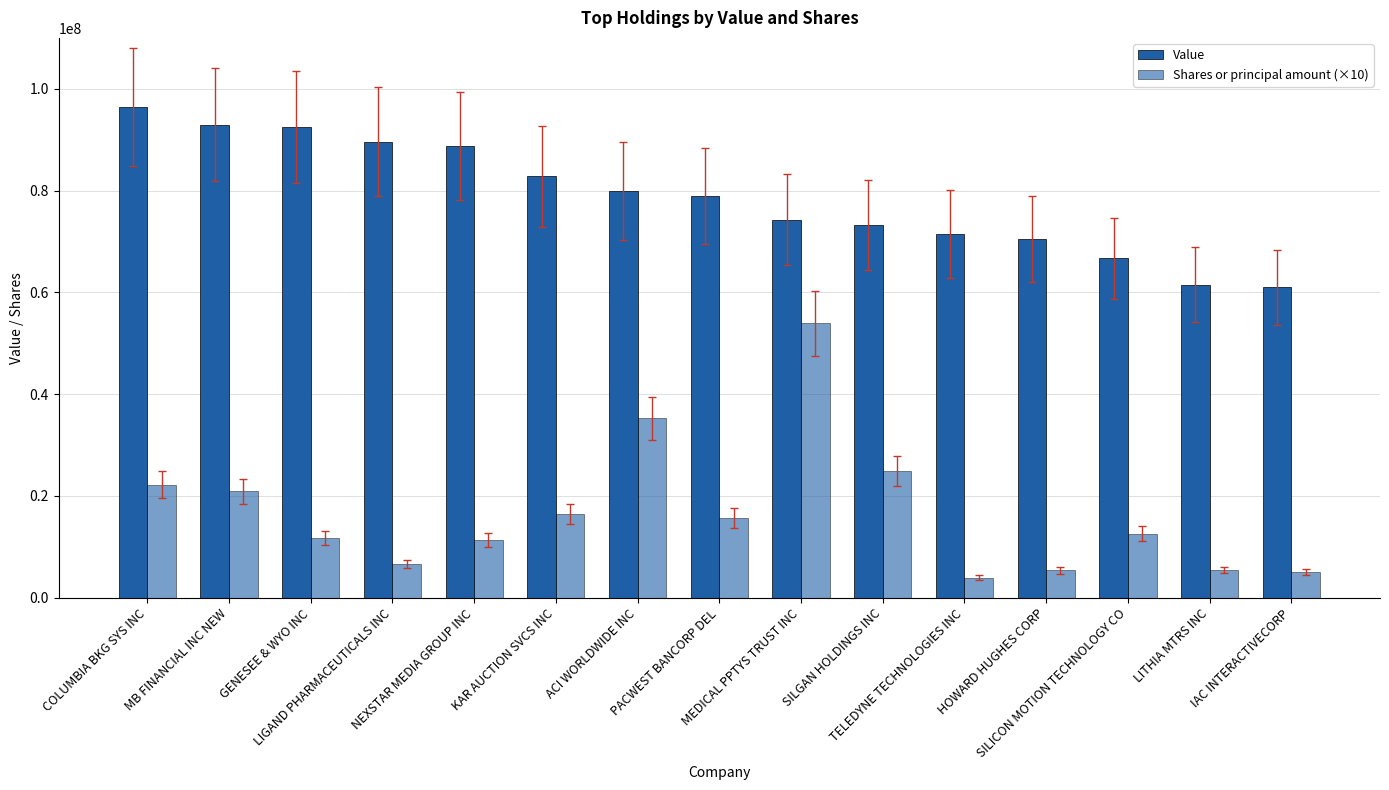

What is the sum of the Value values at TELEDYNE TECHNOLOGIES INC and NEXSTAR MEDIA GROUP INC?

160191000